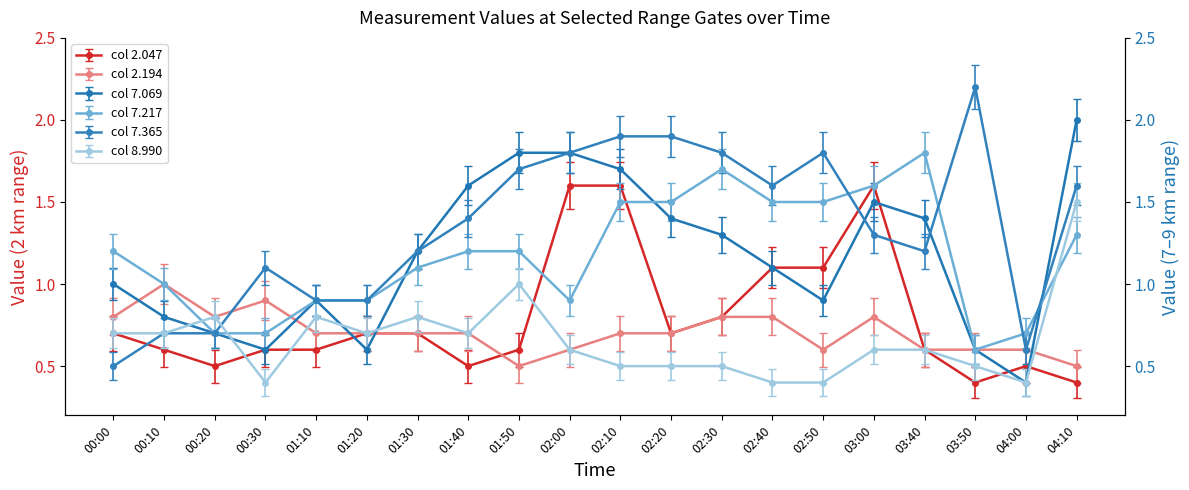

The 7.069 series shows 0.4 at 00:00. True or false?

False